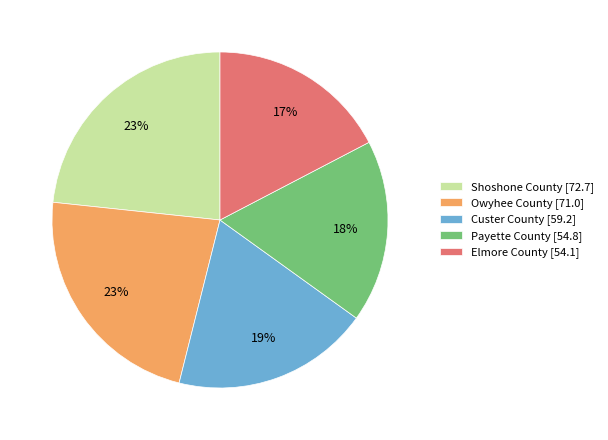

Does any single category account for the majority?

No